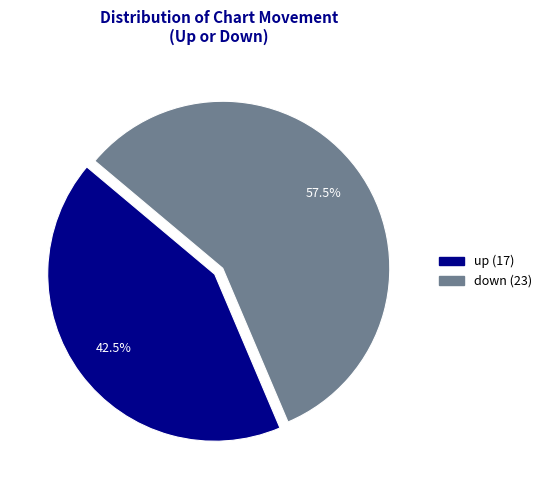

Do down and up together represent more than half of the pie?

Yes